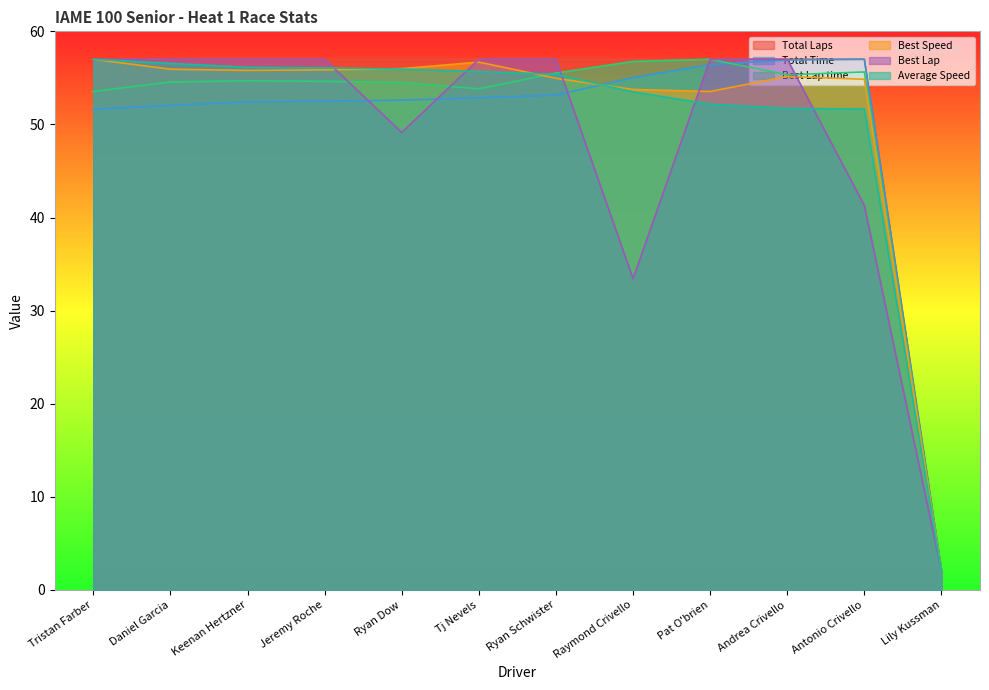

In Total Time, how many points are higher than both neighbors (excluding endpoints)?

1